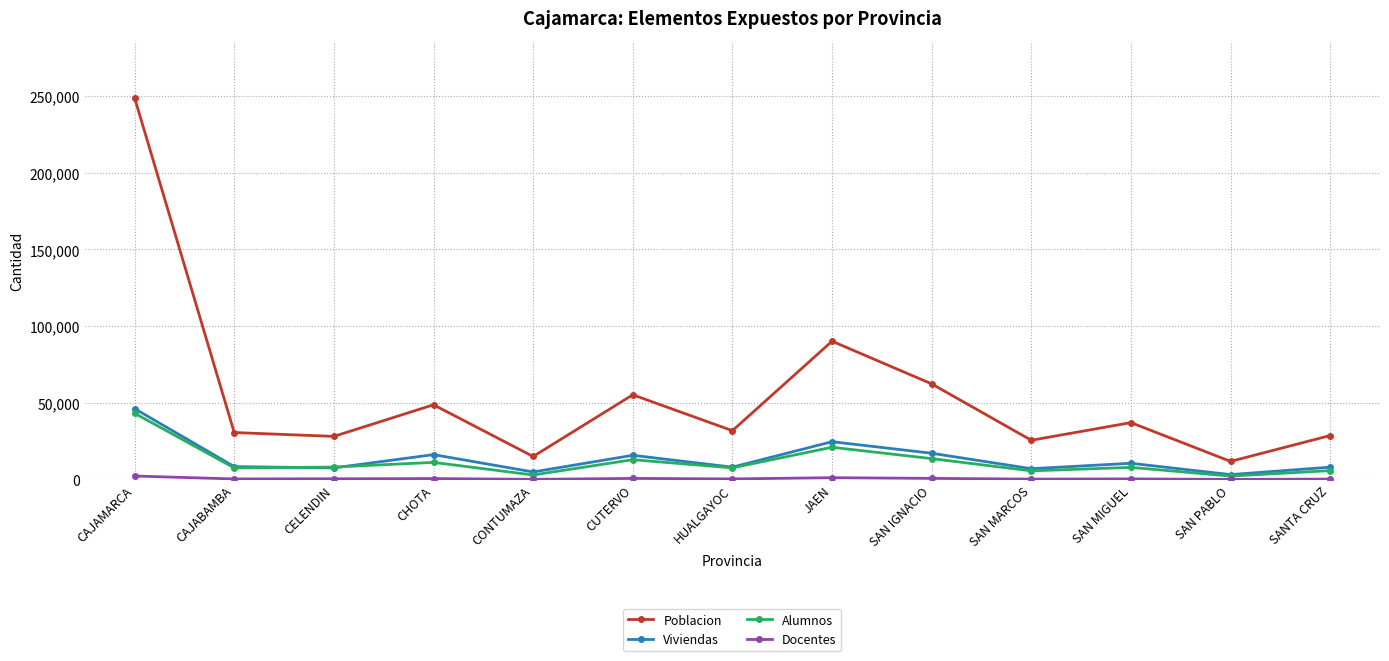

At which label is Poblacion closest to 130314?

JAEN